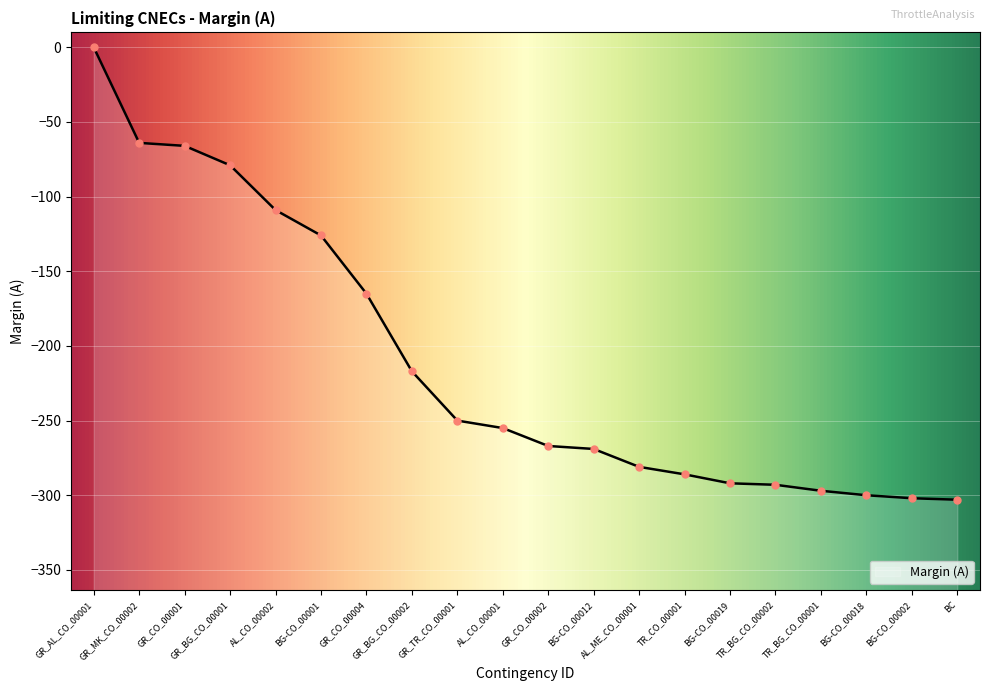

What is the label of the 11th point from the left?

GR_CO_00002